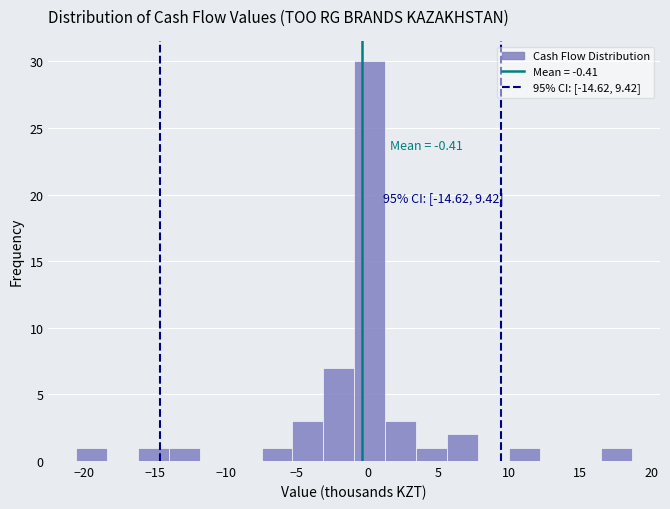

Which range on the x-axis has the tallest bar?

-1.0 to 1.0